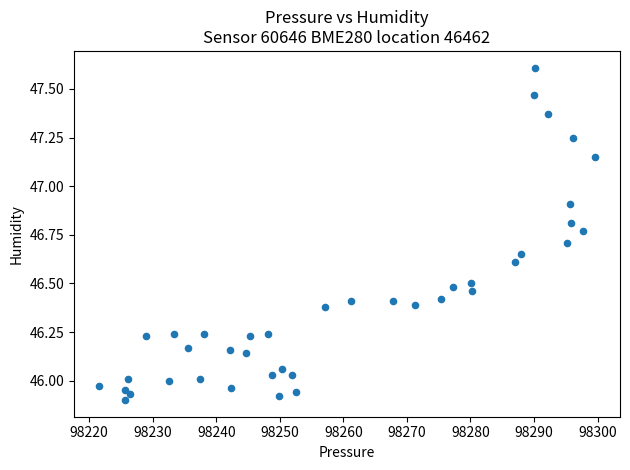

What is the range of Y values (max minus min)?

1.7